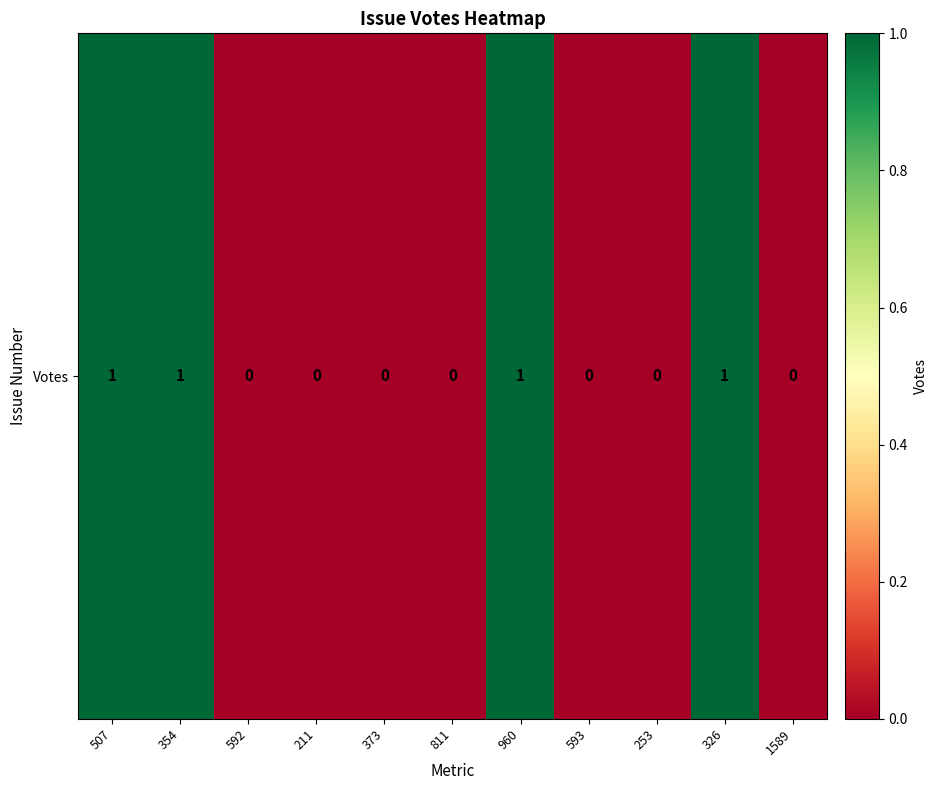

How many positive values are there?

4